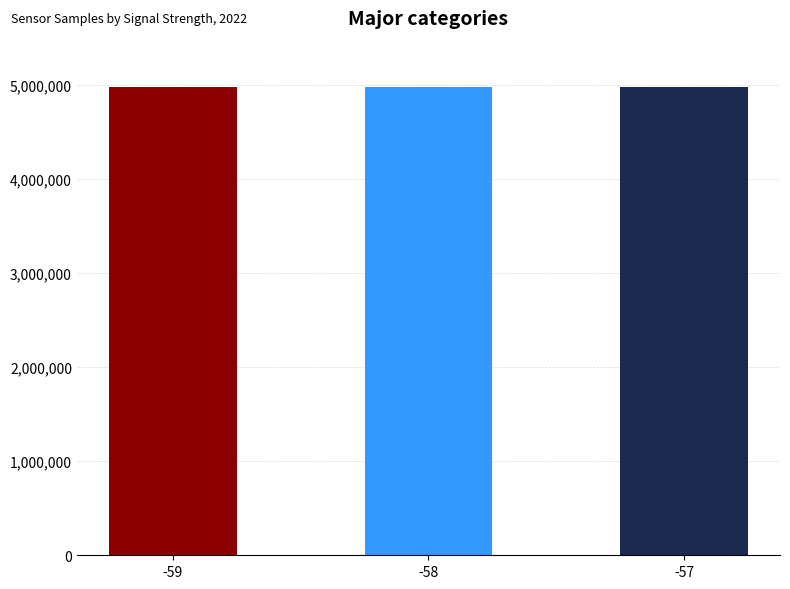

True or false: the data shows 4981242 at -59.

True